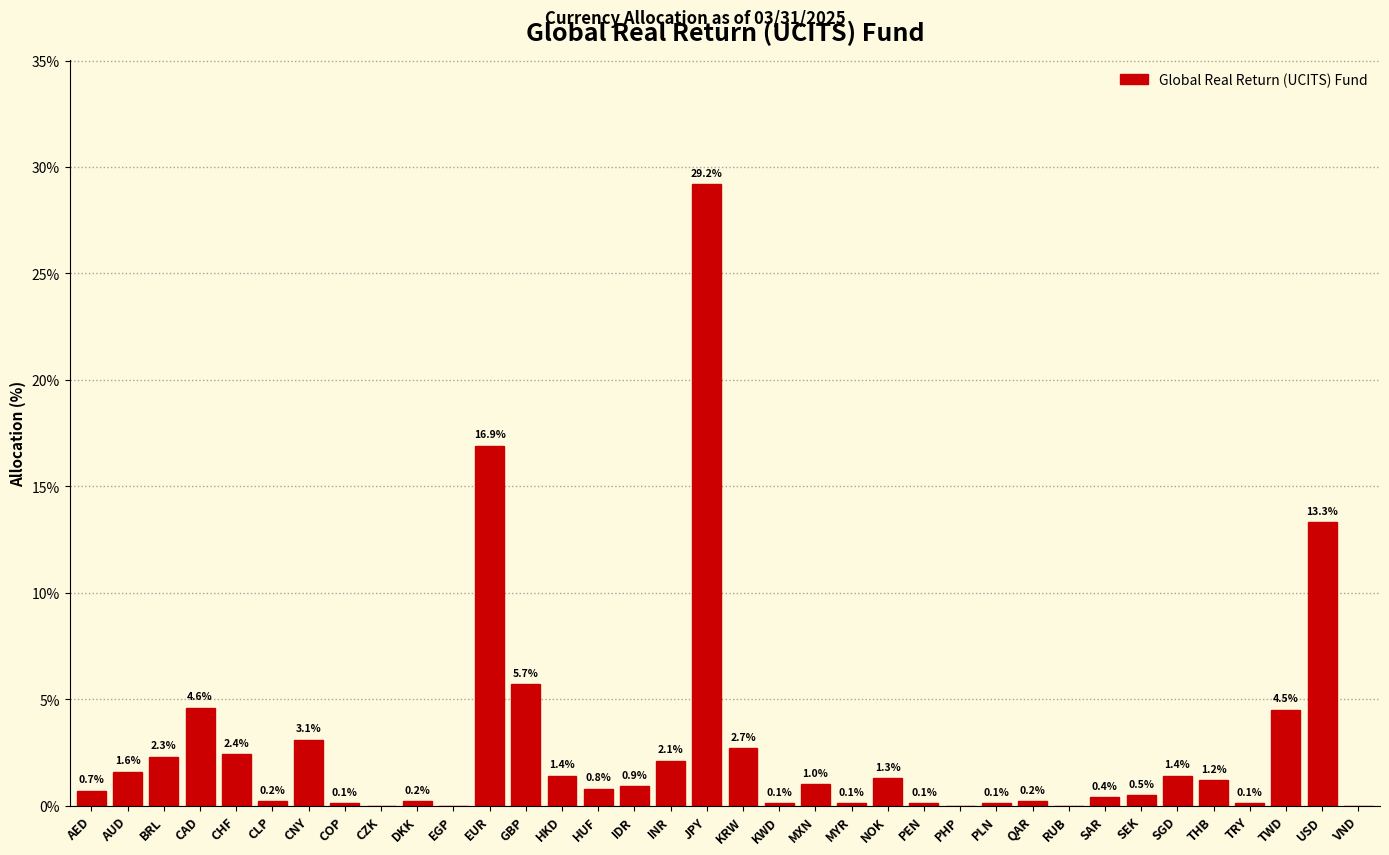

Reading left to right, what are all the values shown in this chart?

AED=0.7	AUD=1.6	BRL=2.3	CAD=4.6	CHF=2.4	CLP=0.2	CNY=3.1	COP=0.1	CZK=0.0	DKK=0.2	EGP=0.0	EUR=16.9	GBP=5.7	HKD=1.4	HUF=0.8	IDR=0.9	INR=2.1	JPY=29.2	KRW=2.7	KWD=0.1	MXN=1.0	MYR=0.1	NOK=1.3	PEN=0.1	PHP=0.0	PLN=0.1	QAR=0.2	RUB=0.0	SAR=0.4	SEK=0.5	SGD=1.4	THB=1.2	TRY=0.1	TWD=4.5	USD=13.3	VND=0.0